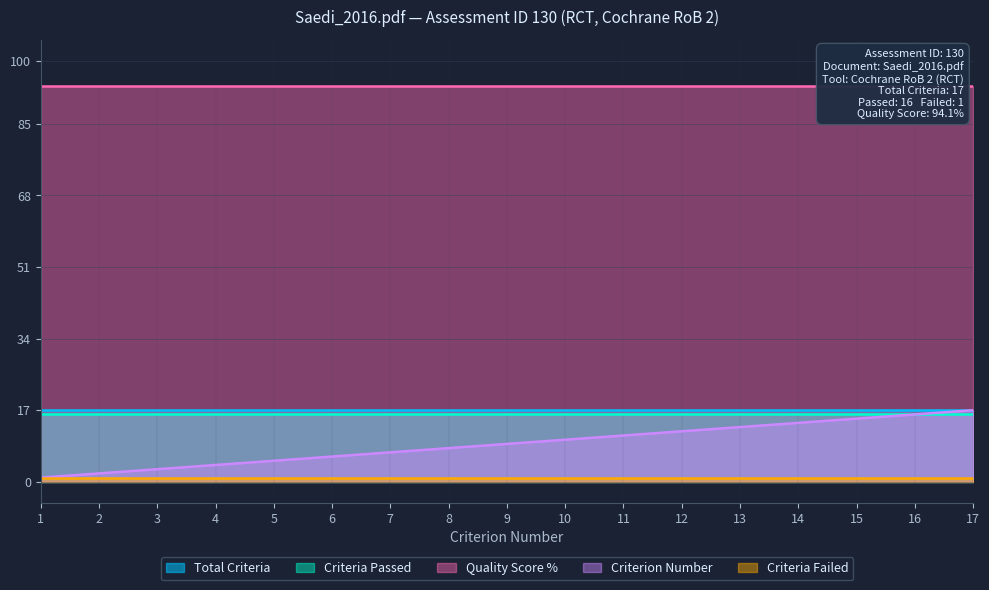

Reading left to right, transcribe all the data shown in this chart.

Criterion_Number: 1.0	2.0	3.0	4.0	5.0	6.0	7.0	8.0	9.0	10.0	11.0	12.0	13.0	14.0	15.0	16.0	17.0
Total_Criteria: 17.0	17.0	17.0	17.0	17.0	17.0	17.0	17.0	17.0	17.0	17.0	17.0	17.0	17.0	17.0	17.0	17.0
Criteria_Passed: 16.0	16.0	16.0	16.0	16.0	16.0	16.0	16.0	16.0	16.0	16.0	16.0	16.0	16.0	16.0	16.0	16.0
Criteria_Failed: 1.0	1.0	1.0	1.0	1.0	1.0	1.0	1.0	1.0	1.0	1.0	1.0	1.0	1.0	1.0	1.0	1.0
Quality_Score_Percent: 94.1	94.1	94.1	94.1	94.1	94.1	94.1	94.1	94.1	94.1	94.1	94.1	94.1	94.1	94.1	94.1	94.1